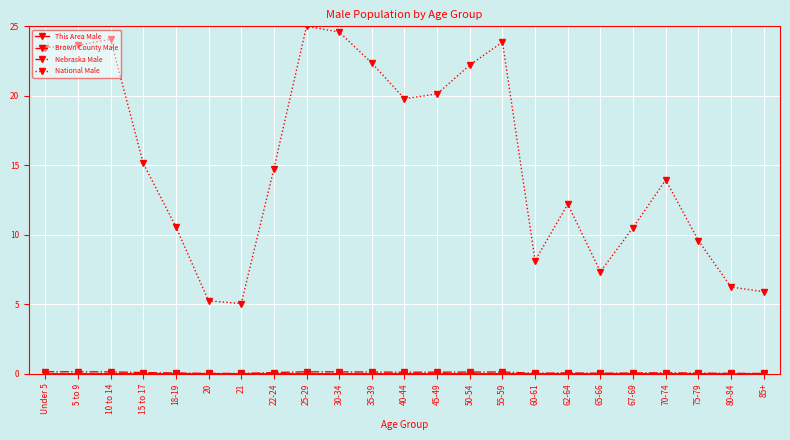

True or false: National Male has a value of 9.6 at 75-79.

True